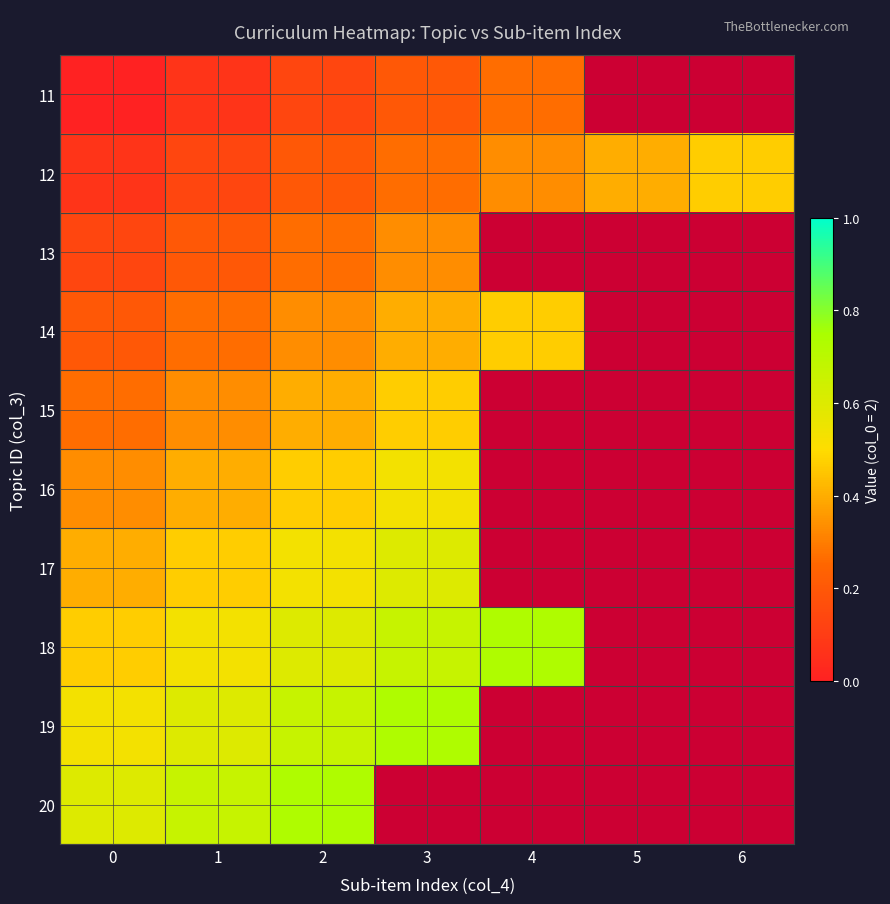

How many categories are shown in the chart?

7